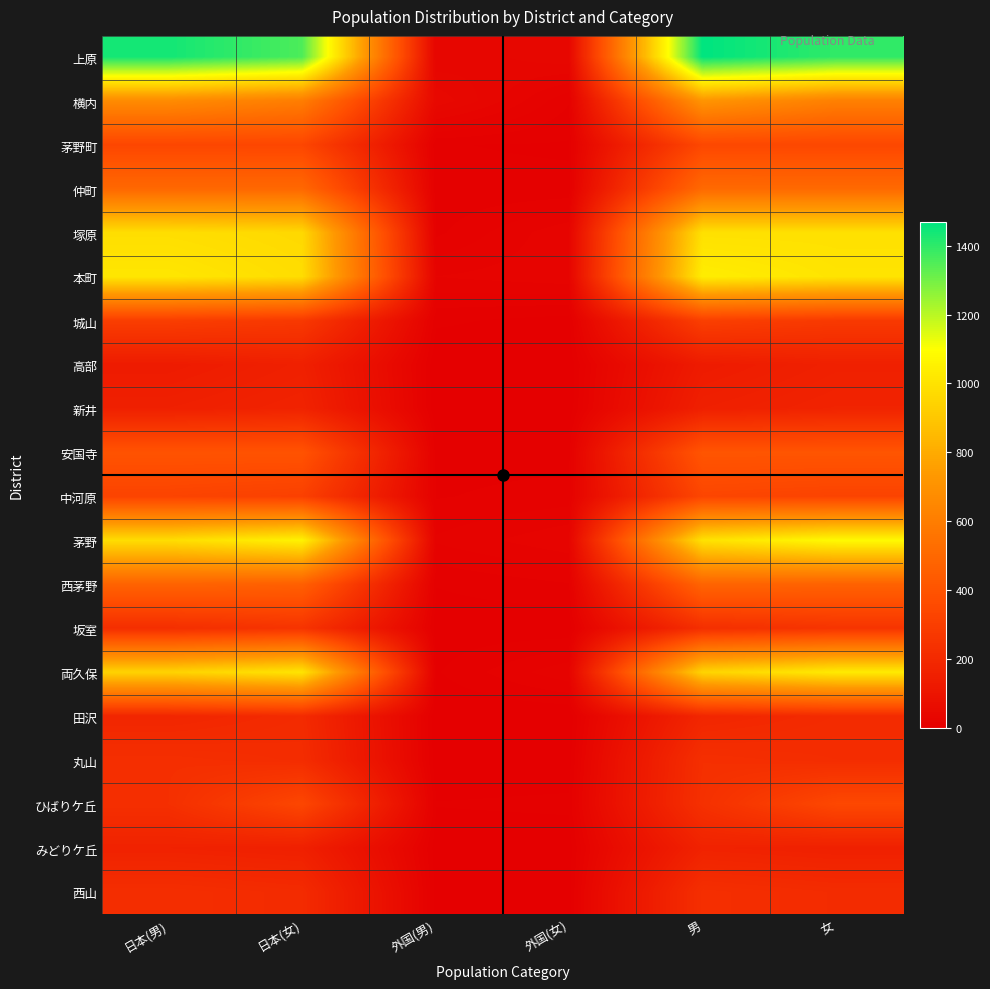

Reading left to right, what are all the values shown in this chart?

上原: 日本(男)=1439	日本(女)=1357	外国(男)=29	外国(女)=39	男=1468	女=1396
横内: 日本(男)=669	日本(女)=603	外国(男)=45	外国(女)=12	男=714	女=615
茅野町: 日本(男)=339	日本(女)=338	外国(男)=6	外国(女)=5	男=345	女=343
仲町: 日本(男)=501	日本(女)=501	外国(男)=7	外国(女)=7	男=508	女=508
塚原: 日本(男)=983	日本(女)=965	外国(男)=10	外国(女)=28	男=993	女=993
本町: 日本(男)=1015	日本(女)=979	外国(男)=23	外国(女)=27	男=1038	女=1006
城山: 日本(男)=298	日本(女)=275	外国(男)=7	外国(女)=3	男=305	女=278
高部: 日本(男)=133	日本(女)=157	外国(男)=0	外国(女)=1	男=133	女=158
新井: 日本(男)=155	日本(女)=172	外国(男)=0	外国(女)=1	男=155	女=173
安国寺: 日本(男)=400	日本(女)=399	外国(男)=9	外国(女)=9	男=409	女=408
中河原: 日本(男)=326	日本(女)=310	外国(男)=11	外国(女)=14	男=337	女=324
茅野: 日本(男)=978	日本(女)=1056	外国(男)=18	外国(女)=28	男=996	女=1084
西茅野: 日本(男)=477	日本(女)=460	外国(男)=6	外国(女)=11	男=483	女=471
坂室: 日本(男)=224	日本(女)=252	外国(男)=2	外国(女)=1	男=226	女=253
両久保: 日本(男)=943	日本(女)=1006	外国(男)=5	外国(女)=22	男=948	女=1028
田沢: 日本(男)=185	日本(女)=207	外国(男)=0	外国(女)=0	男=185	女=207
丸山: 日本(男)=228	日本(女)=216	外国(男)=1	外国(女)=2	男=229	女=218
ひばりケ丘: 日本(男)=229	日本(女)=339	外国(男)=6	外国(女)=7	男=235	女=346
みどりケ丘: 日本(男)=166	日本(女)=156	外国(男)=2	外国(女)=2	男=168	女=158
西山: 日本(男)=223	日本(女)=208	外国(男)=4	外国(女)=3	男=227	女=211